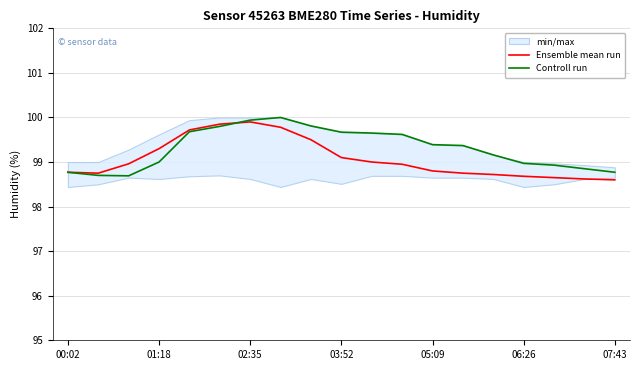

How many categories are shown in the chart?

19